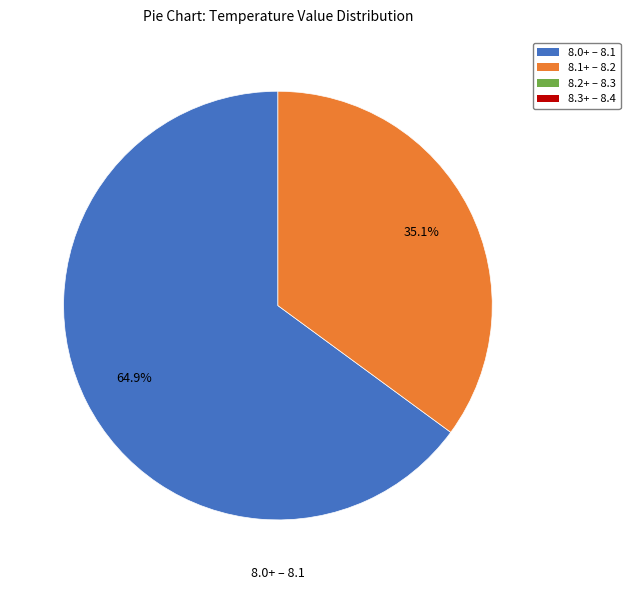

Is there a majority slice in this chart?

Yes